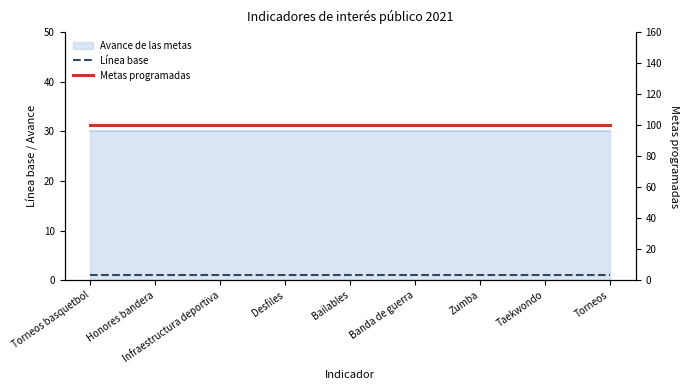

What is the average value of the Metas programadas series?

100